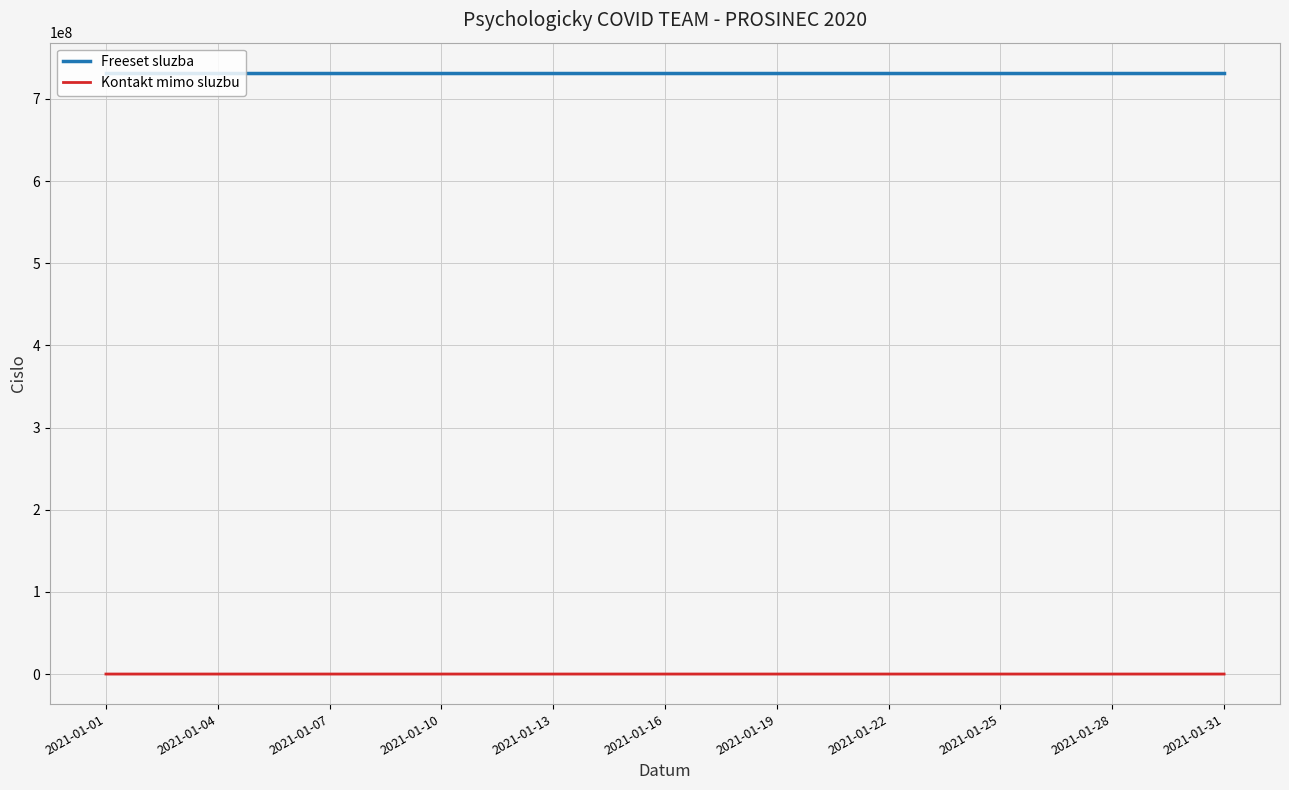

The value of Freeset sluzba at 2021-01-22 is 1122593593. True or false?

False